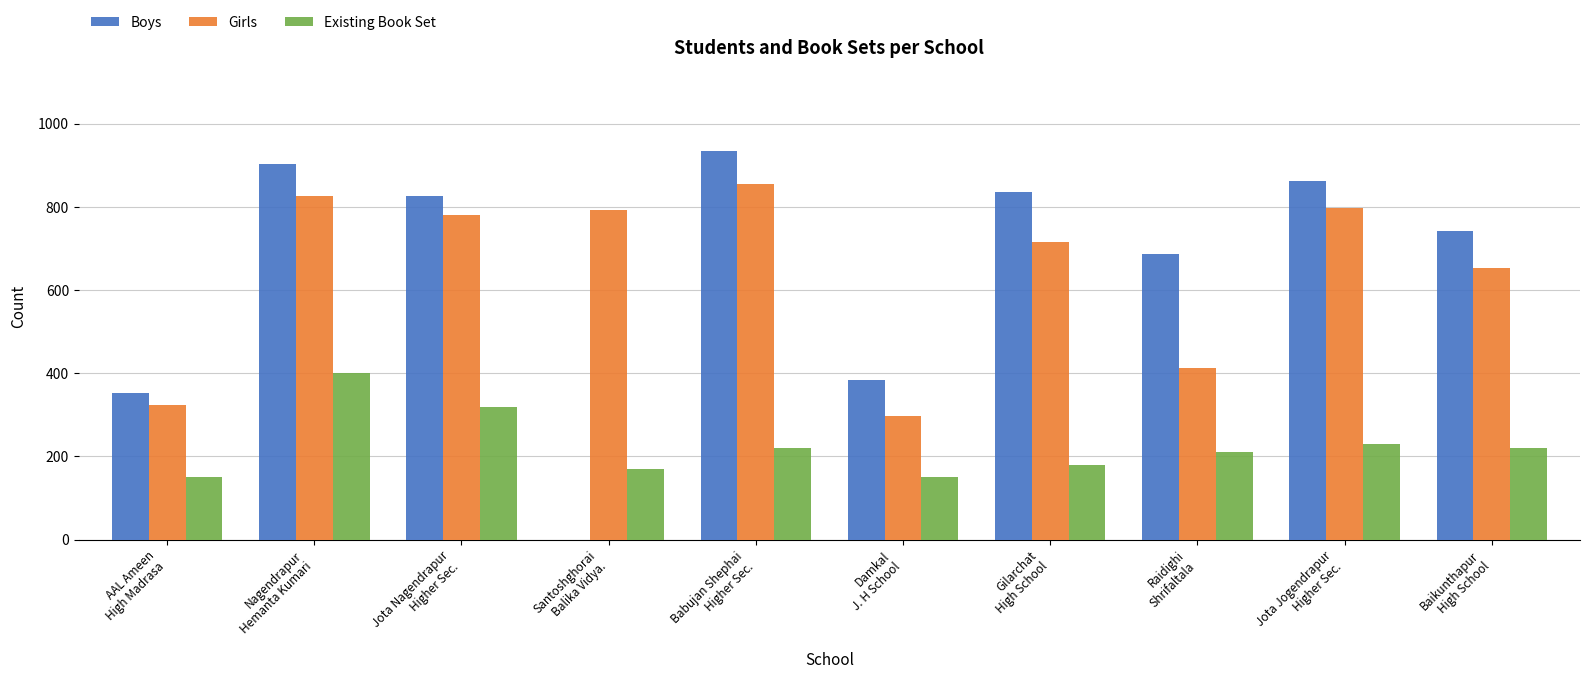

Count the number of categories in the chart.

10